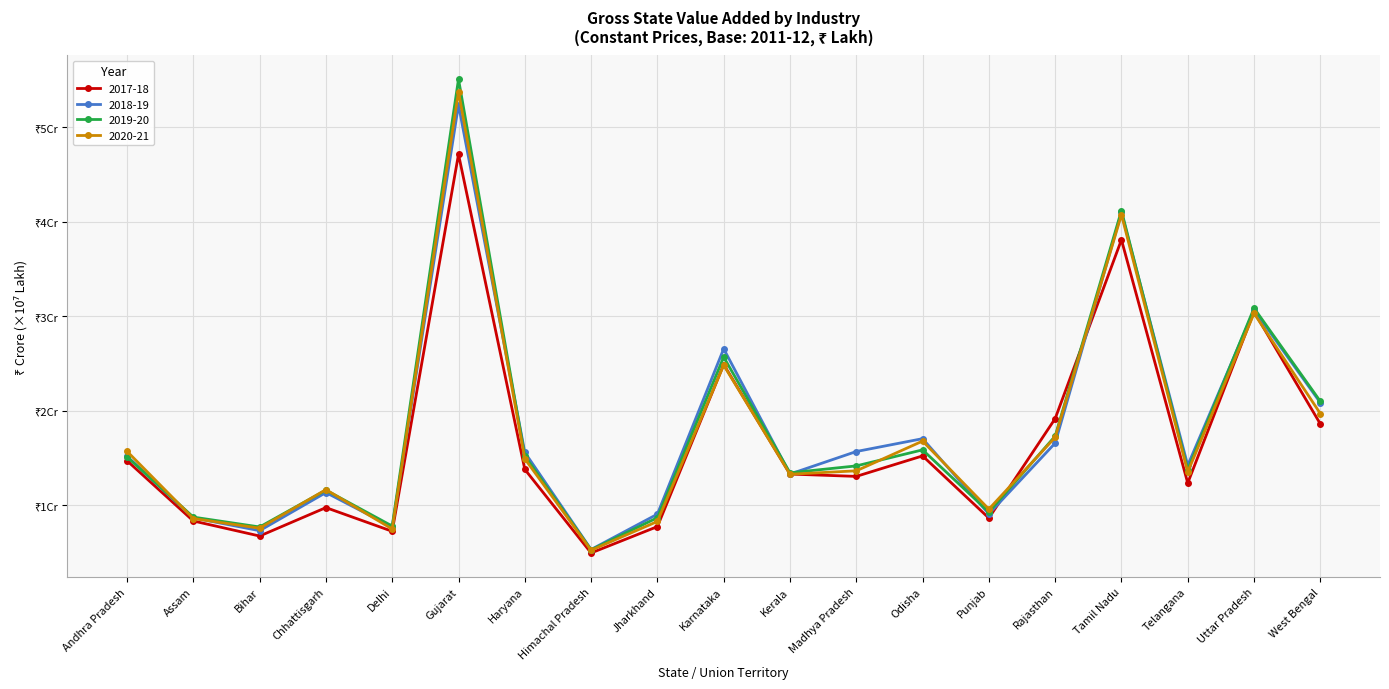

The value of 2019-20 at Madhya Pradesh is 2.0. True or false?

False